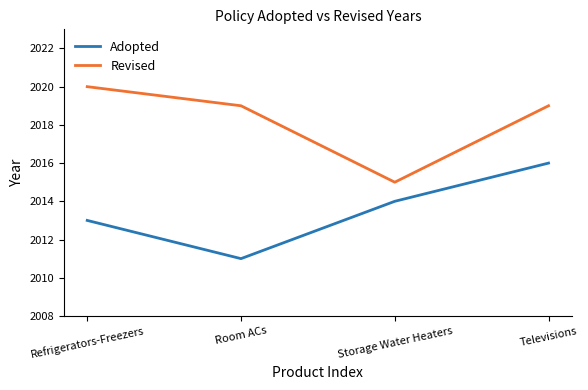

True or false: Adopted and Revised intersect in this chart.

False